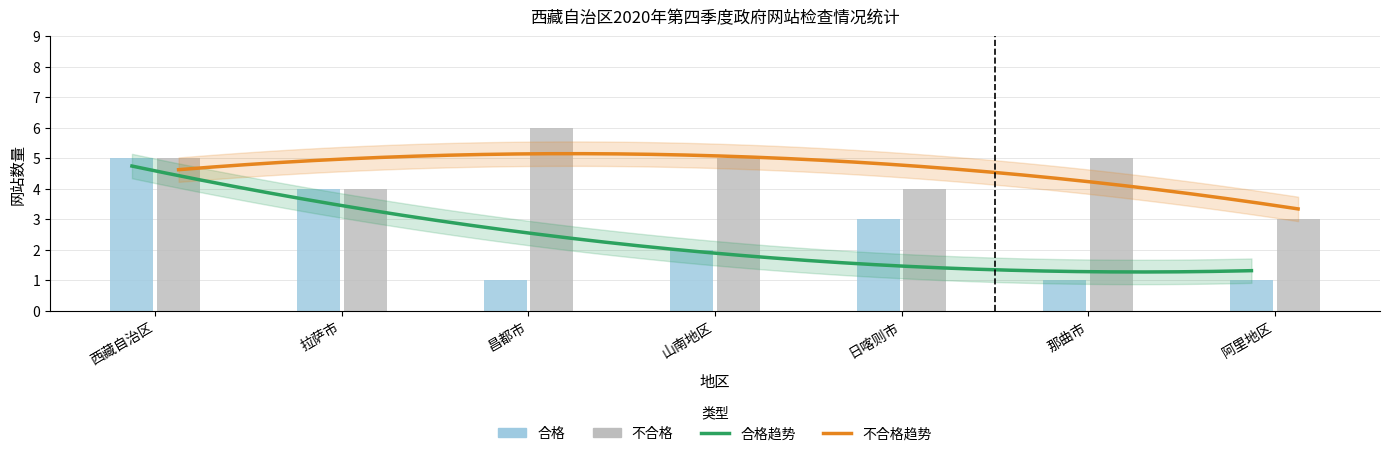

True or false: 合格 has a value of 5 at 西藏自治区.

True